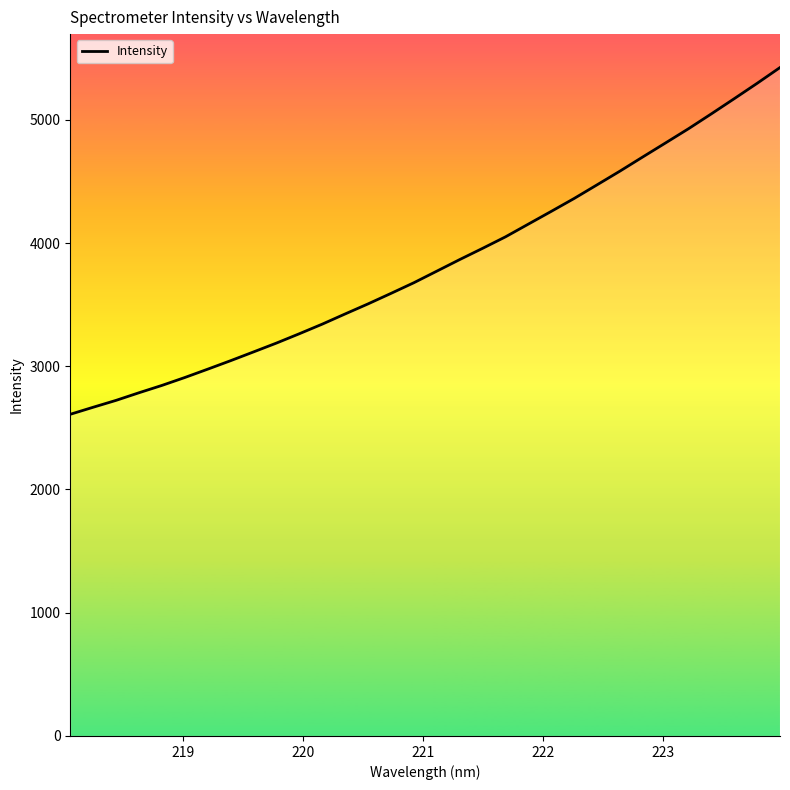

What is the minimum value shown in the chart?

2610.2